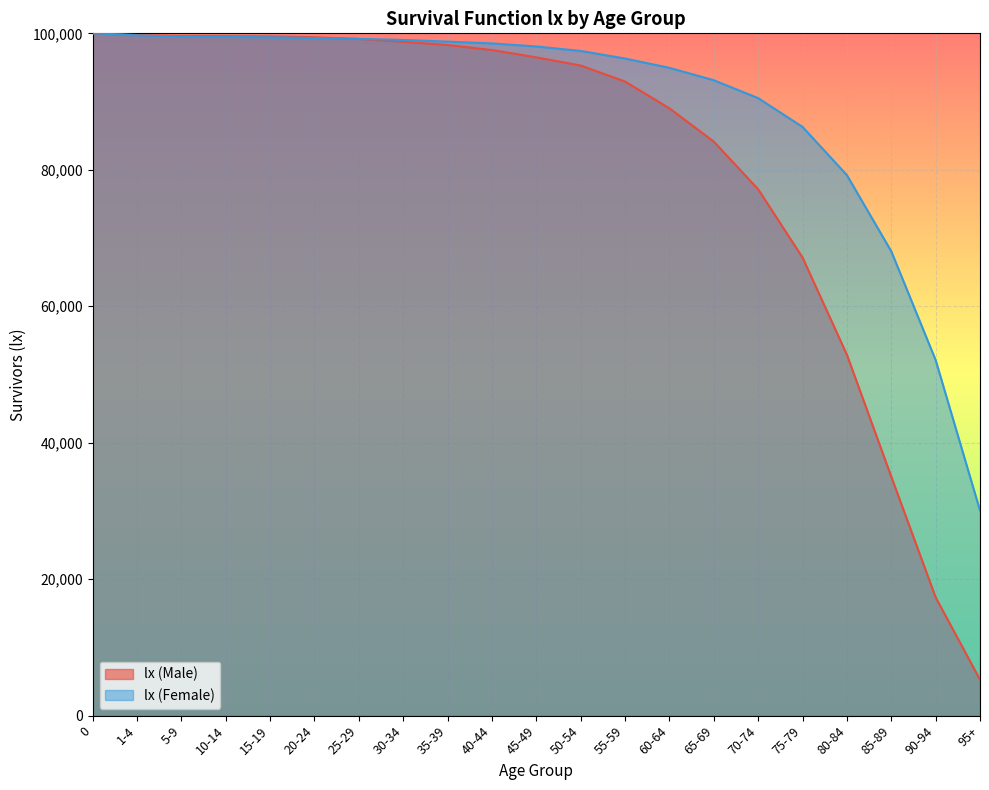

Is it true that lx (Male) equals 140809 at 0?

False